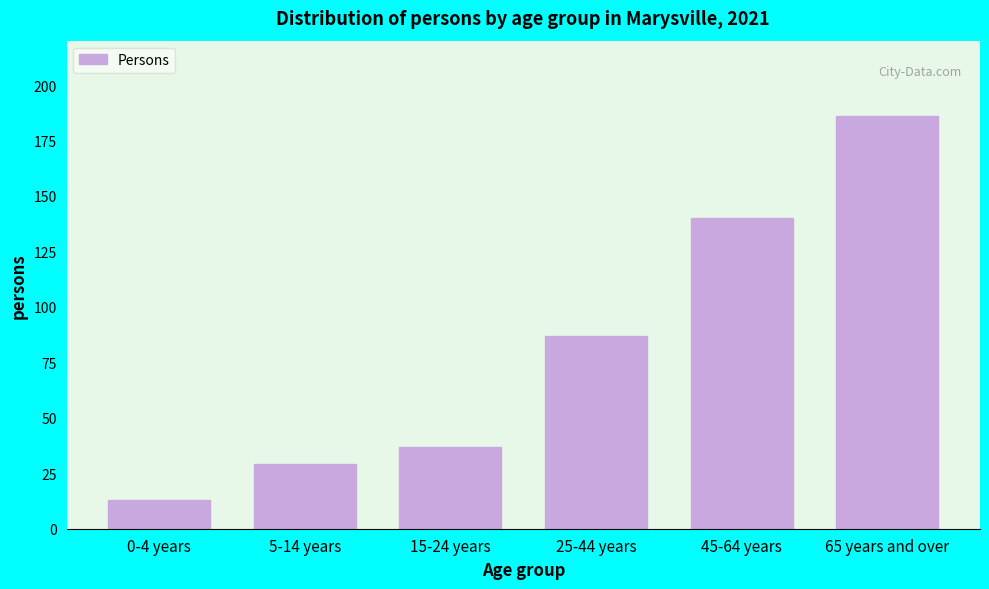

Reading left to right, transcribe all the data shown in this chart.

13	29	37	87	140	186